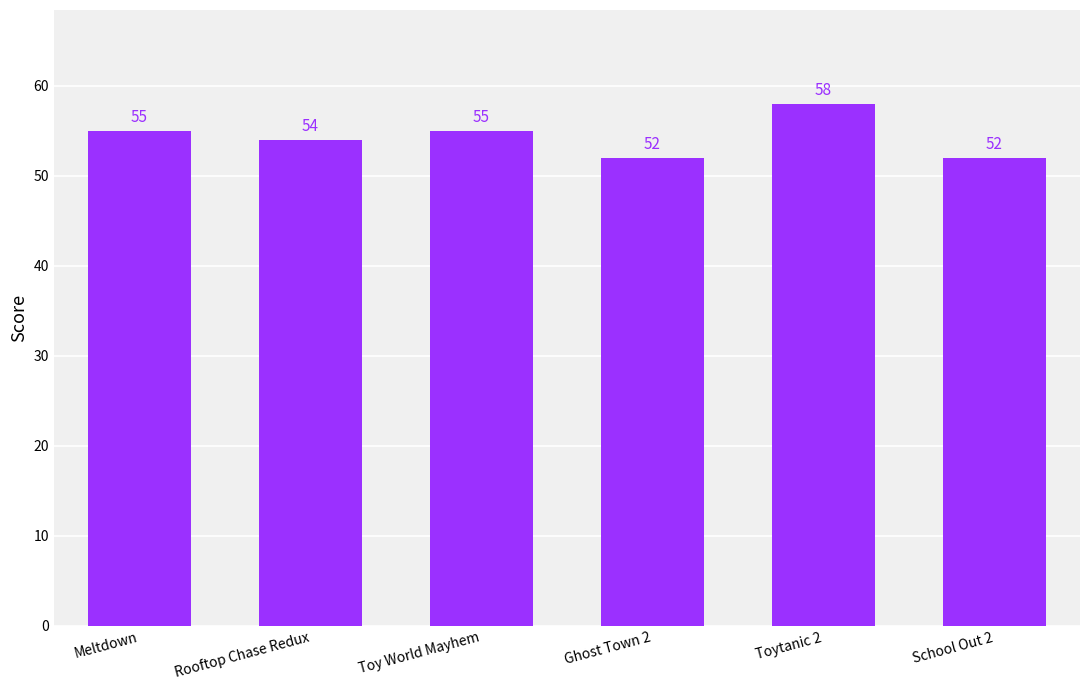

The value at Toytanic 2 is 78. True or false?

False